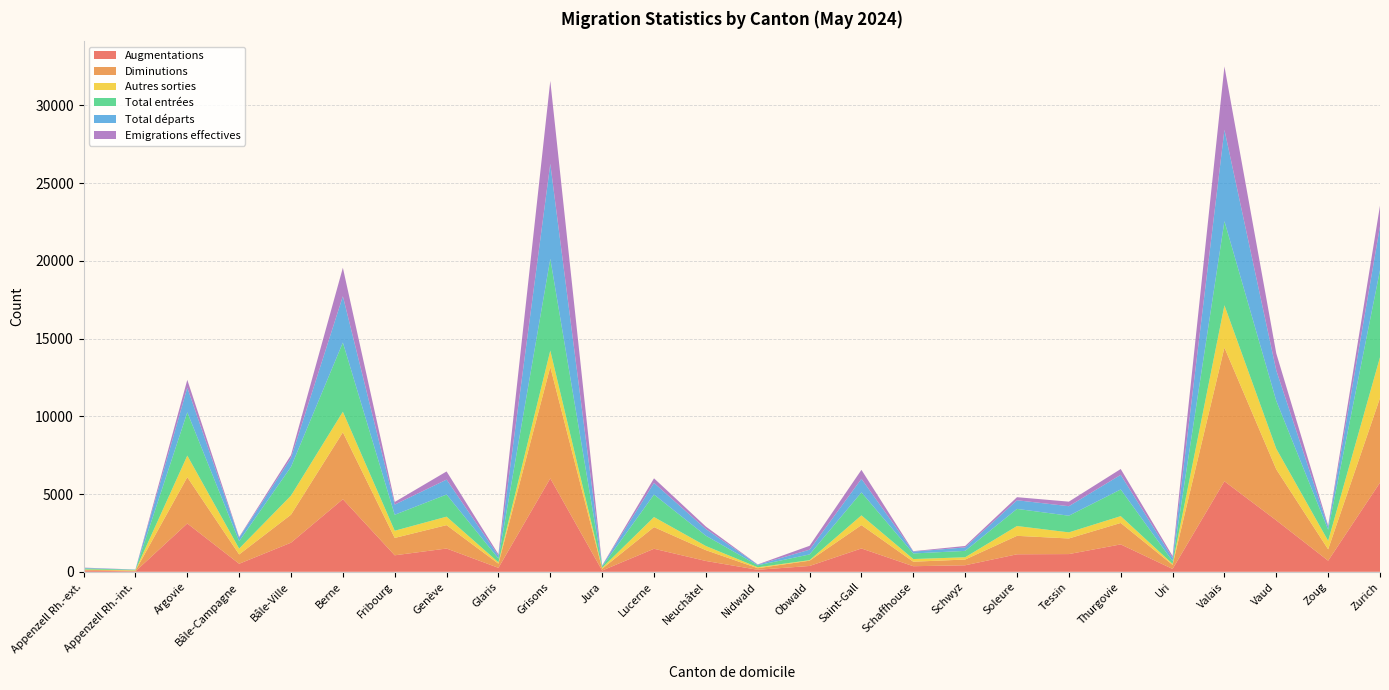

Reading left to right, extract all data points from this chart.

Augmentations: Appenzell Rh.-ext.=73	Appenzell Rh.-int.=30	Argovie=3109	Bâle-Campagne=517	Bâle-Ville=1874	Berne=4671	Fribourg=1062	Genève=1498	Glaris=255	Grisons=6011	Jura=82	Lucerne=1482	Neuchâtel=697	Nidwald=130	Obwald=376	Saint-Gall=1502	Schaffhouse=360	Schwyz=420	Soleure=1127	Tessin=1140	Thurgovie=1763	Uri=184	Valais=5824	Vaud=3311	Zoug=715	Zurich=5738
Diminutions: Appenzell Rh.-ext.=57	Appenzell Rh.-int.=40	Argovie=2977	Bâle-Campagne=599	Bâle-Ville=1800	Berne=4303	Fribourg=1117	Genève=1504	Glaris=267	Grisons=7164	Jura=113	Lucerne=1394	Neuchâtel=695	Nidwald=101	Obwald=339	Saint-Gall=1500	Schaffhouse=289	Schwyz=369	Soleure=1187	Tessin=1004	Thurgovie=1379	Uri=261	Valais=8599	Vaud=3281	Zoug=730	Zurich=5442
Autres sorties: Appenzell Rh.-ext.=23	Appenzell Rh.-int.=29	Argovie=1390	Bâle-Campagne=378	Bâle-Ville=1229	Berne=1323	Fribourg=463	Genève=545	Glaris=86	Grisons=1055	Jura=63	Lucerne=645	Neuchâtel=267	Nidwald=60	Obwald=34	Saint-Gall=628	Schaffhouse=172	Schwyz=146	Soleure=631	Tessin=393	Thurgovie=439	Uri=62	Valais=2722	Vaud=1326	Zoug=548	Zurich=2623
Total entrées: Appenzell Rh.-ext.=66	Appenzell Rh.-int.=30	Argovie=2783	Bâle-Campagne=476	Bâle-Ville=1848	Berne=4451	Fribourg=1027	Genève=1425	Glaris=244	Grisons=5905	Jura=79	Lucerne=1448	Neuchâtel=663	Nidwald=127	Obwald=368	Saint-Gall=1479	Schaffhouse=360	Schwyz=411	Soleure=1102	Tessin=1072	Thurgovie=1717	Uri=179	Valais=5411	Vaud=3079	Zoug=712	Zurich=5603
Total départs: Appenzell Rh.-ext.=34	Appenzell Rh.-int.=11	Argovie=1587	Bâle-Campagne=221	Bâle-Ville=571	Berne=2980	Fribourg=654	Genève=959	Glaris=181	Grisons=6109	Jura=50	Lucerne=749	Neuchâtel=428	Nidwald=41	Obwald=305	Saint-Gall=872	Schaffhouse=117	Schwyz=223	Soleure=556	Tessin=611	Thurgovie=940	Uri=199	Valais=5877	Vaud=1955	Zoug=182	Zurich=2819
Emigrations effectives: Appenzell Rh.-ext.=17	Appenzell Rh.-int.=7	Argovie=501	Bâle-Campagne=50	Bâle-Ville=192	Berne=1832	Fribourg=170	Genève=525	Glaris=97	Grisons=5337	Jura=24	Lucerne=296	Neuchâtel=161	Nidwald=15	Obwald=250	Saint-Gall=577	Schaffhouse=30	Schwyz=93	Soleure=197	Tessin=293	Thurgovie=374	Uri=132	Valais=4076	Vaud=1097	Zoug=86	Zurich=1331